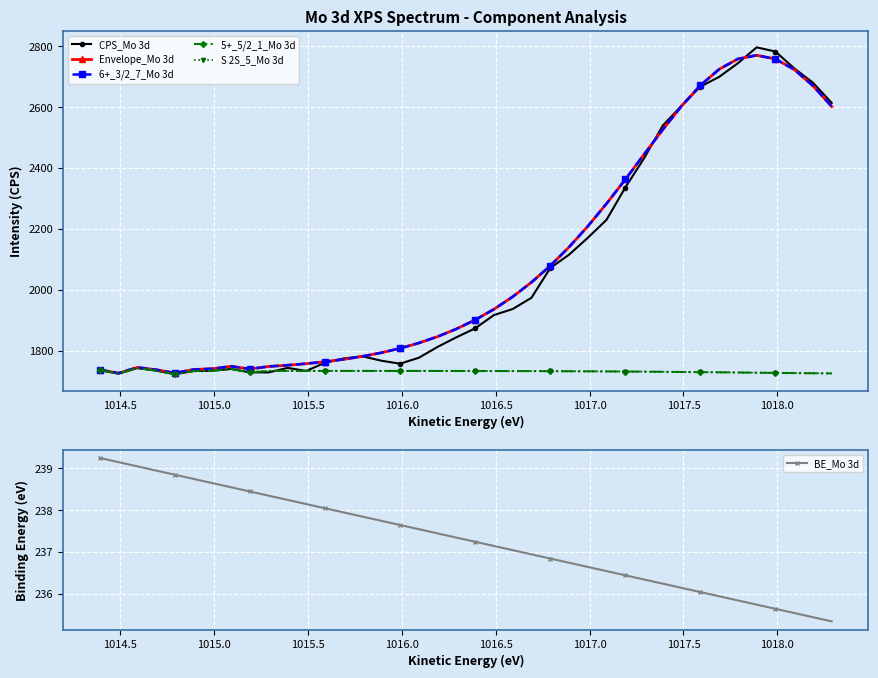

True or false: BE_Mo 3d has more than 0 interior local peaks.

False